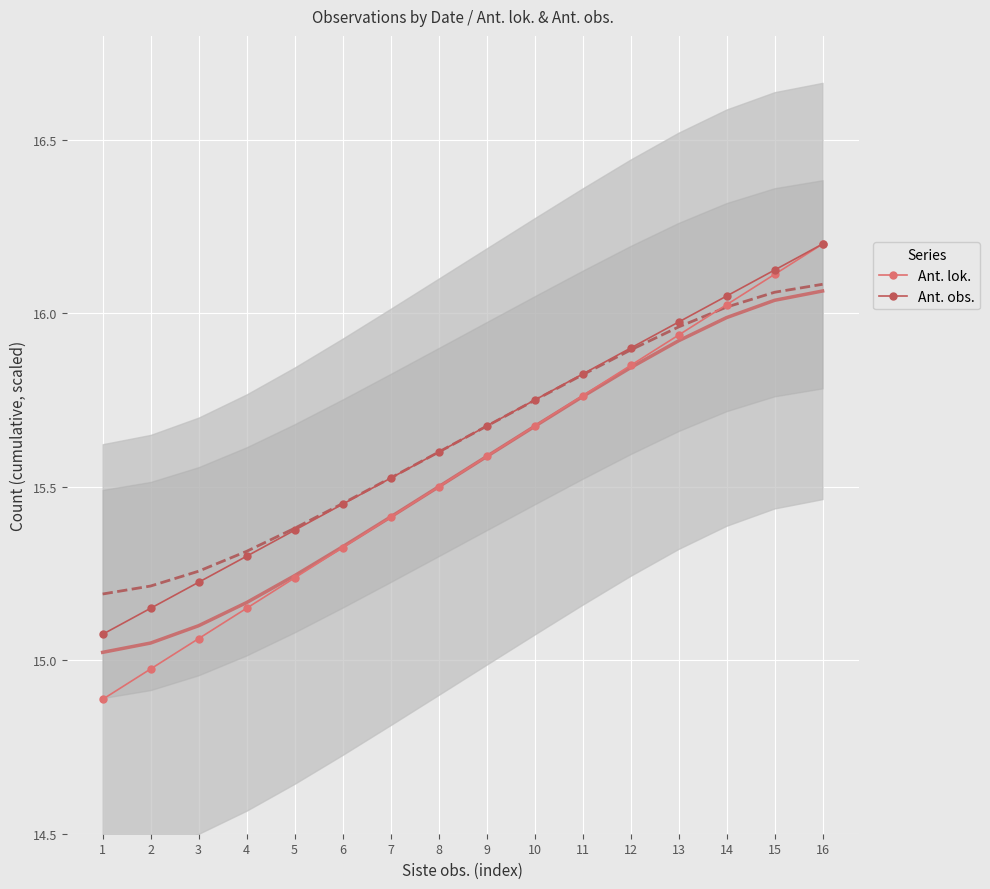

True or false: Ant. obs. has more than 1 points higher than both neighbors.

False